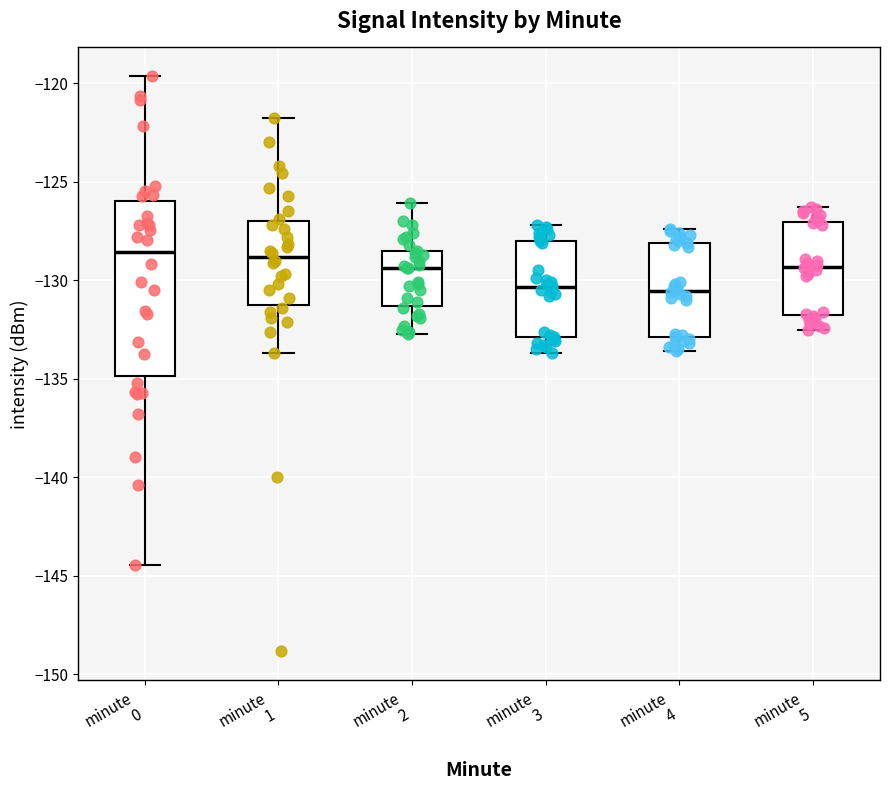

Which box is the tallest, from its lower edge to its upper edge?

minute 0